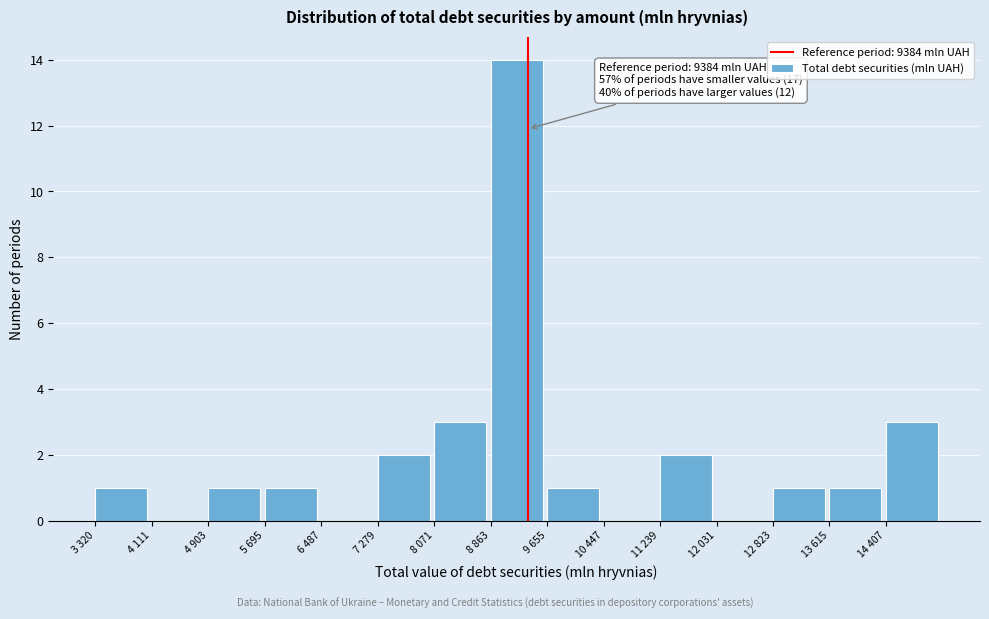

Reading left to right, list all the values displayed in this chart.

3 320=1	4 111=0	4 903=1	5 695=1	6 487=0	7 279=2	8 071=3	8 863=14	9 655=1	10 447=0	11 239=2	12 031=0	12 823=1	13 615=1	14 407=3